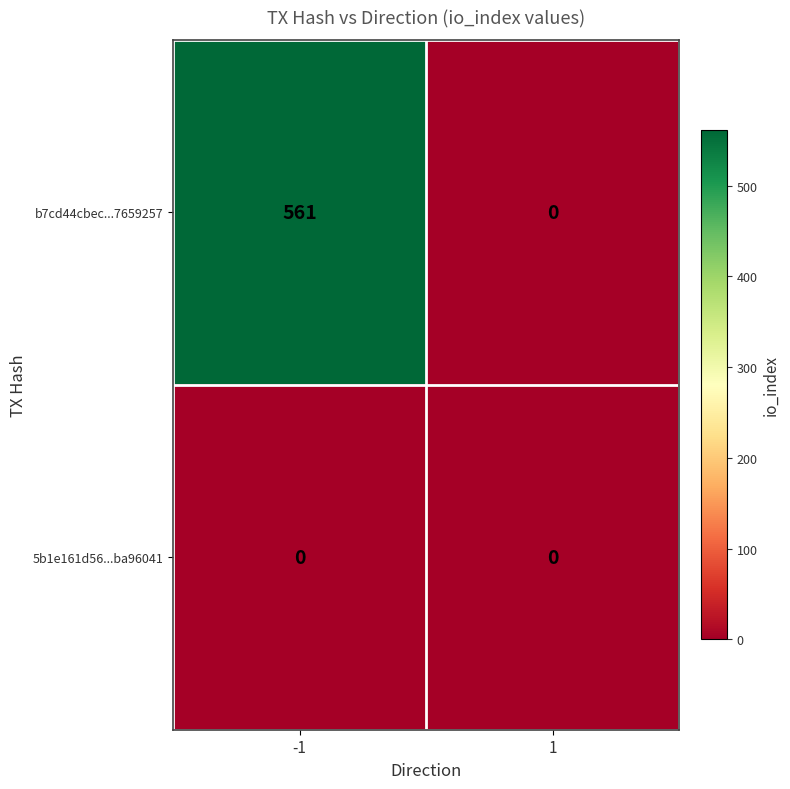

What is the maximum value for b7cd44cbec...7659257?

561